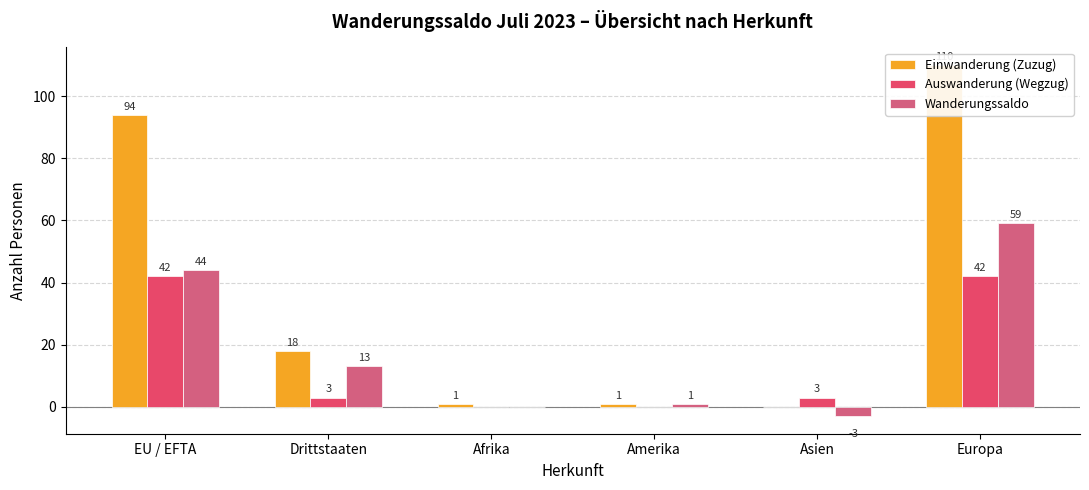

How many values in the Wanderungssaldo series exceed 13?

2